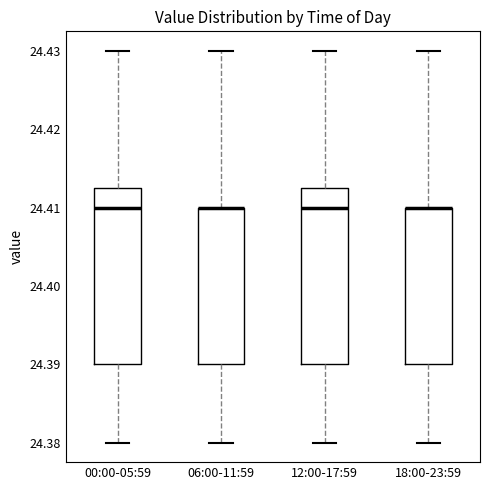

Reading left to right, read every box against the y-axis: the position of its median line, the range the box covers, and the ends of its whiskers. The values are not printed on the chart, so give them approximately, as read against the axis.

00:00-05:59: median 24.410, box 24.390 to 24.413, whiskers 24.380 to 24.430
06:00-11:59: median 24.410 (drawn on the box's upper edge), box 24.390 to 24.410, whiskers 24.380 to 24.430
12:00-17:59: median 24.410, box 24.390 to 24.413, whiskers 24.380 to 24.430
18:00-23:59: median 24.410 (drawn on the box's upper edge), box 24.390 to 24.410, whiskers 24.380 to 24.430